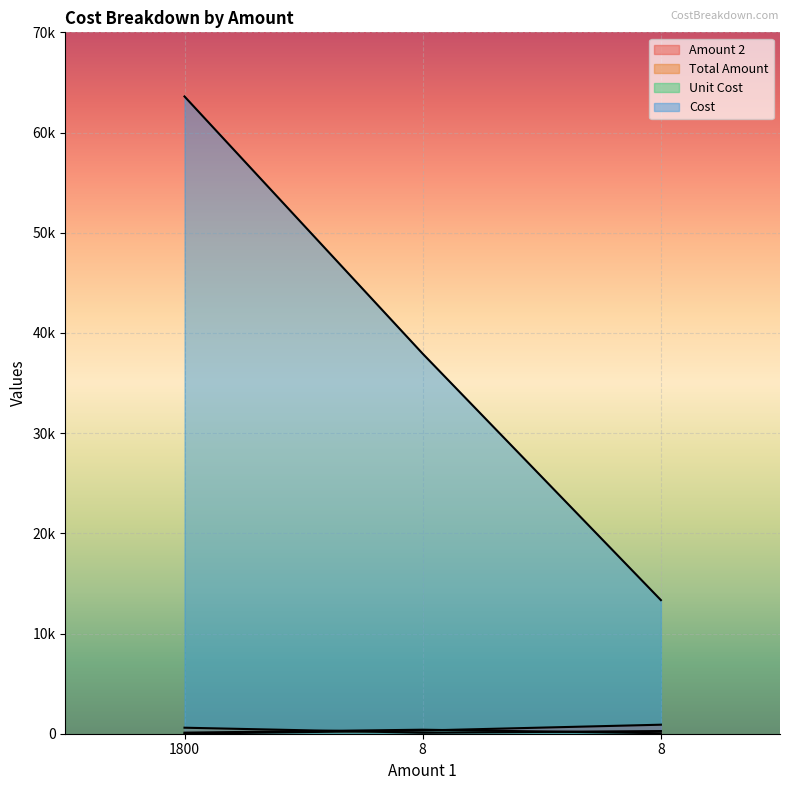

The Amount 2 series shows 320.0 at 8. True or false?

True